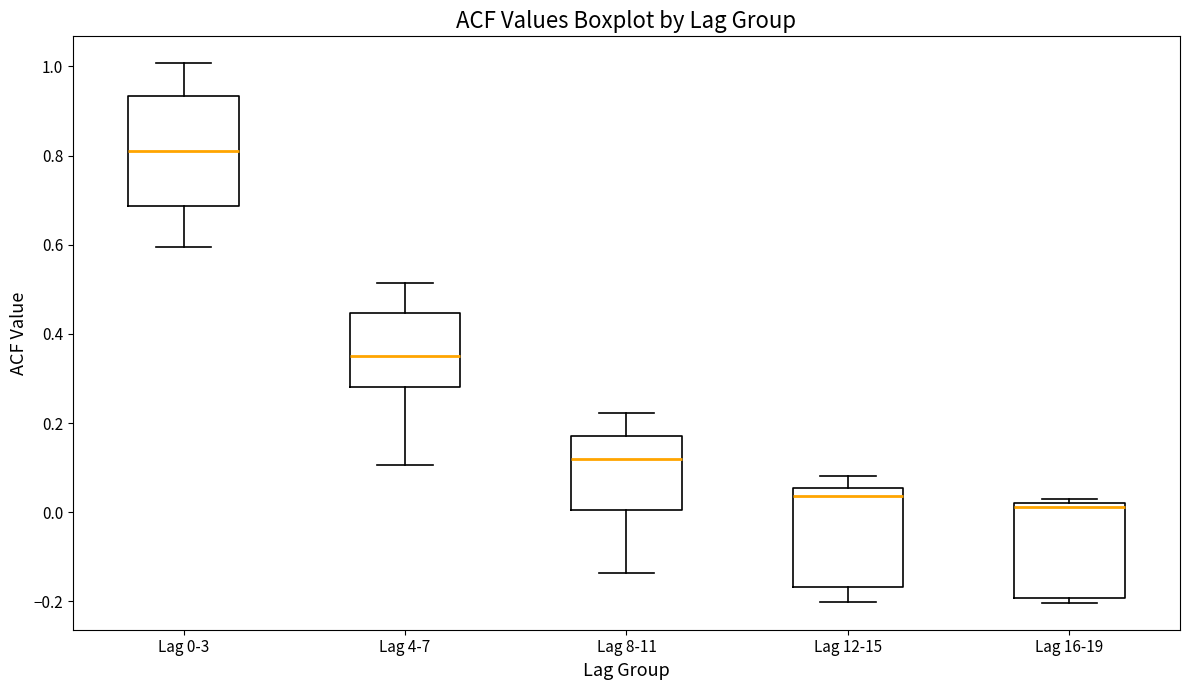

Reading left to right, read every box against the y-axis: the position of its median line, the range the box covers, and the ends of its whiskers. The values are not printed on the chart, so give them approximately, as read against the axis.

Lag 0-3: median 0.82, box 0.68 to 0.94, whiskers 0.60 to 1.00
Lag 4-7: median 0.34, box 0.28 to 0.44, whiskers 0.10 to 0.52
Lag 8-11: median 0.12, box 0.00 to 0.18, whiskers -0.14 to 0.22
Lag 12-15: median 0.04, box -0.16 to 0.06, whiskers -0.20 to 0.08
Lag 16-19: median 0.02 (just below the box's upper edge), box -0.20 to 0.02, whiskers -0.20 (just below the box's lower edge) to 0.04